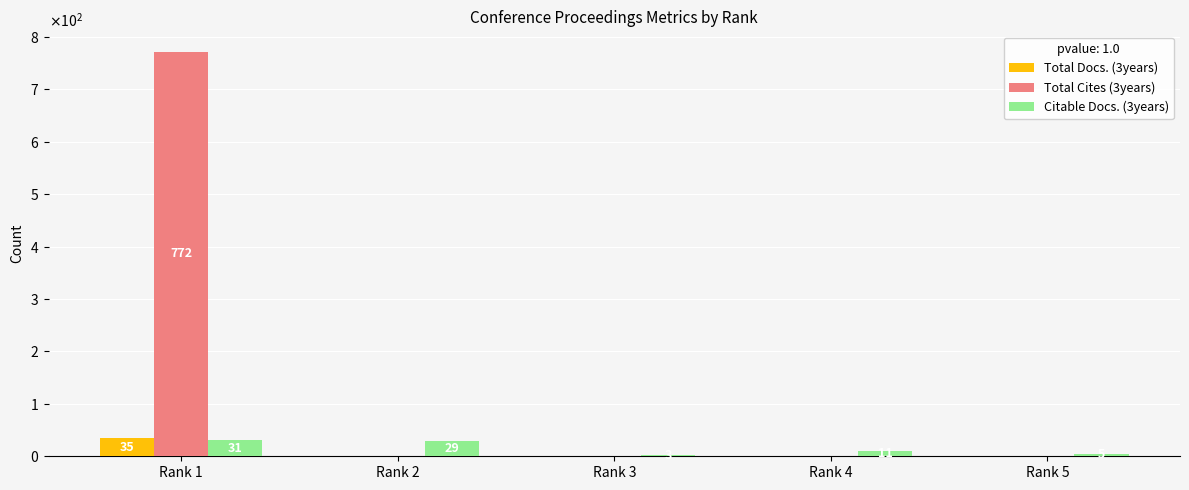

What are all the series names shown in the legend?

Total Docs. (3years), Total Cites (3years), Citable Docs. (3years)